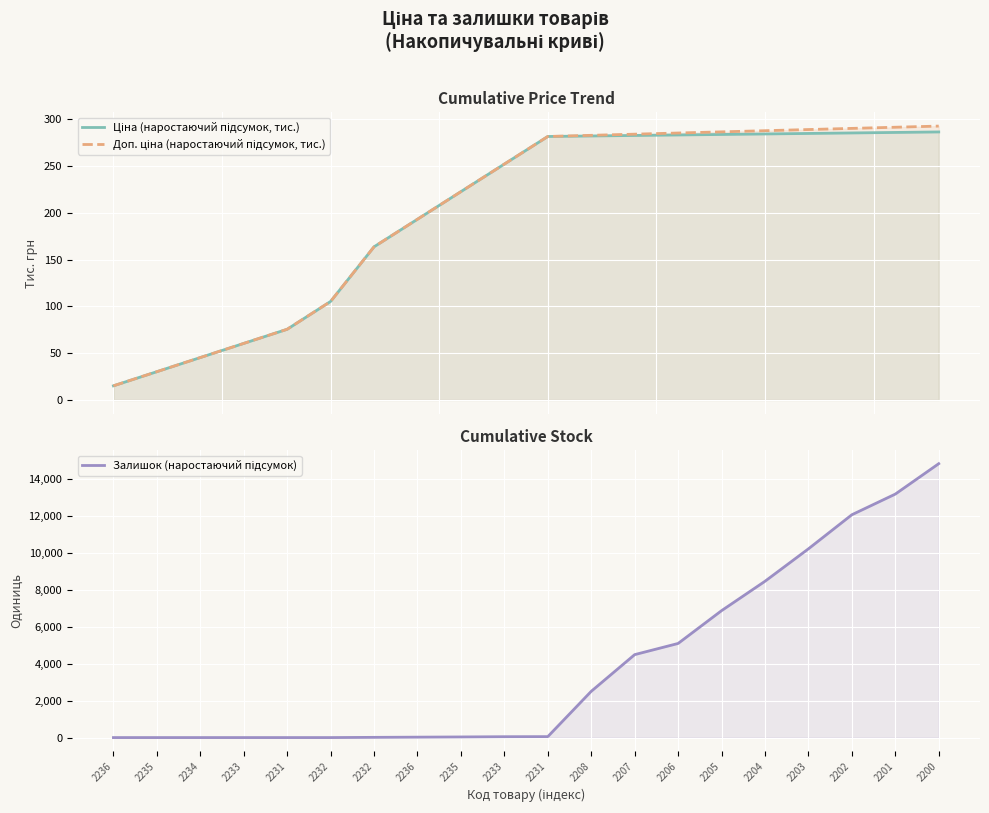

True or false: Ціна (наростаючий підсумок, тис.) and Доп. ціна (наростаючий підсумок, тис.) intersect in this chart.

False